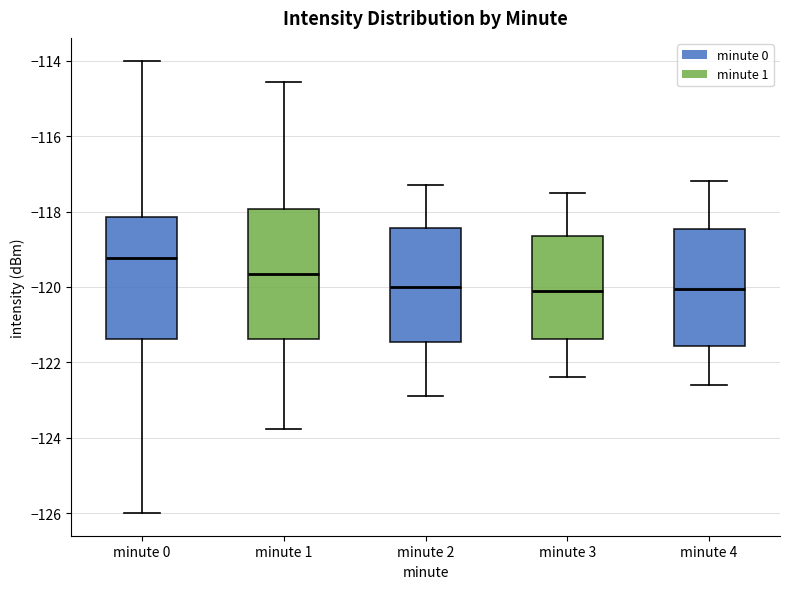

Which box is the tallest, from its lower edge to its upper edge?

minute 1